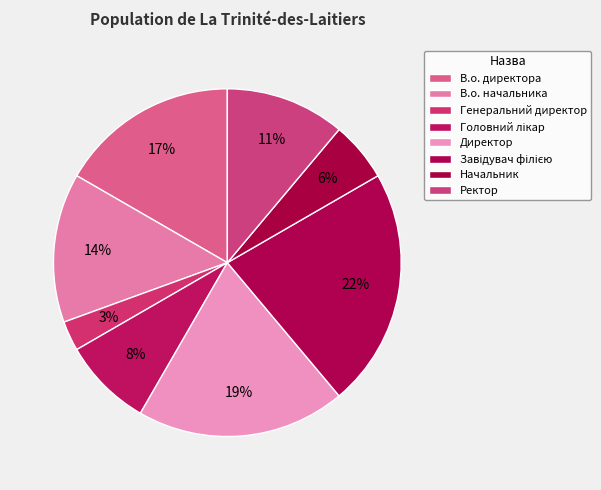

True or false: Головний лікар accounts for 22% of the total.

False